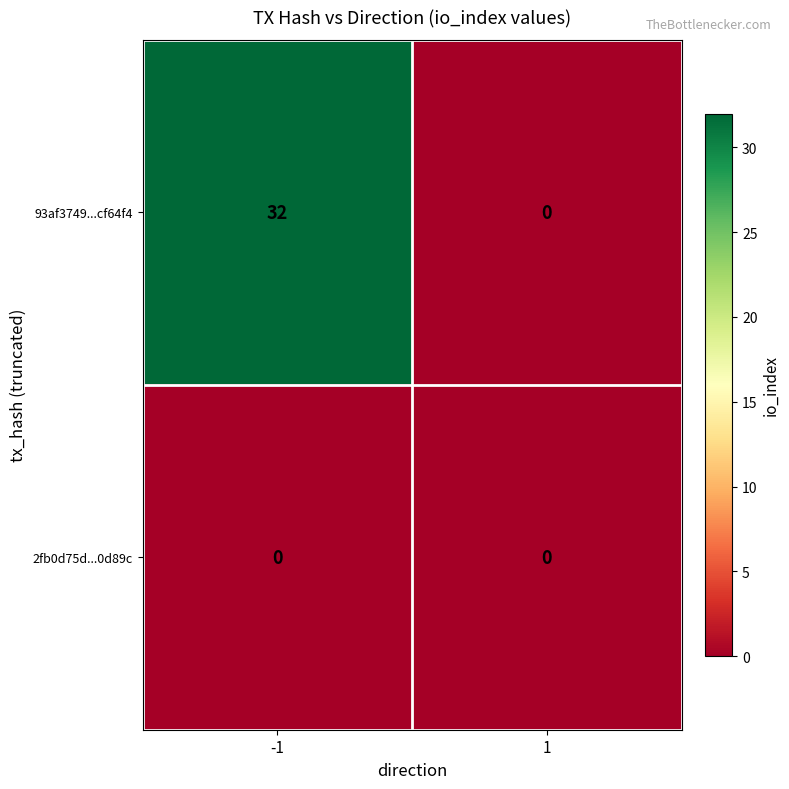

List the series in order of their overall mean, lowest first.

2fb0d75d...0d89c, 93af3749...cf64f4